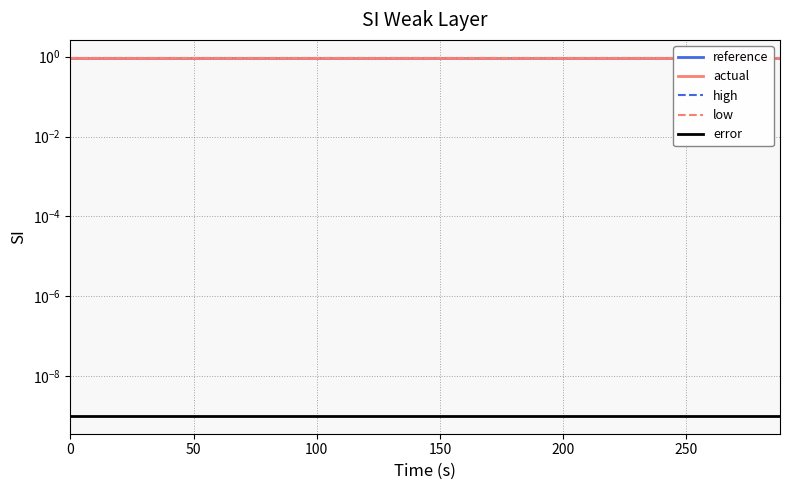

Is it true that error equals 0.0 at 16?

True